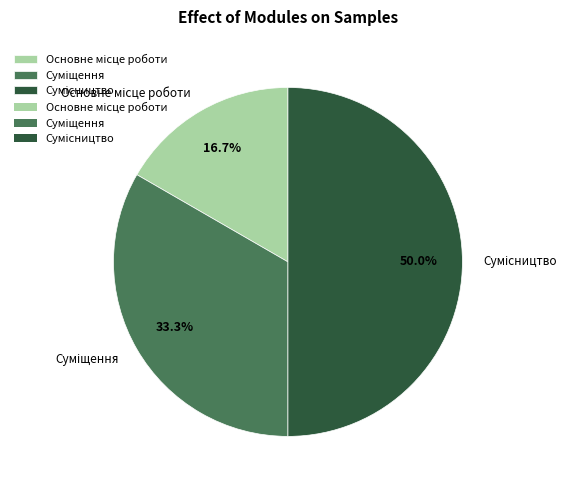

To the nearest percent, what percentage of the pie is Основне місце роботи?

17%